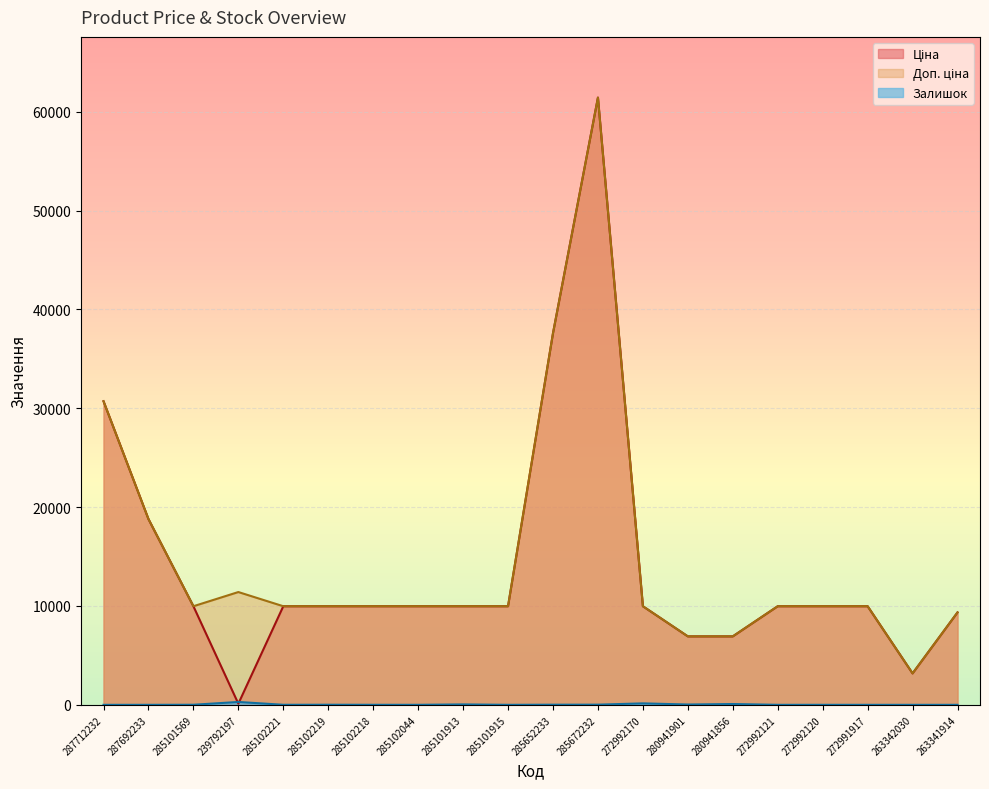

What is the label of the 8th point from the right?

272992170